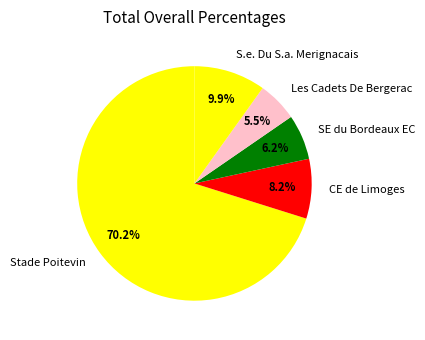

Combined, do Stade Poitevin and CE de Limoges account for over 50%?

Yes